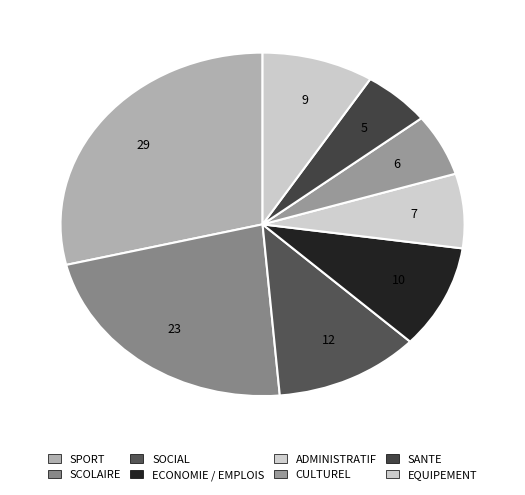

Is there a majority slice in this chart?

No